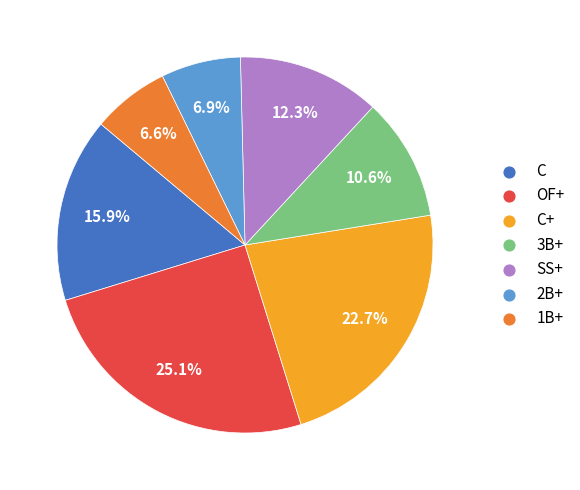

Is there a majority slice in this chart?

No